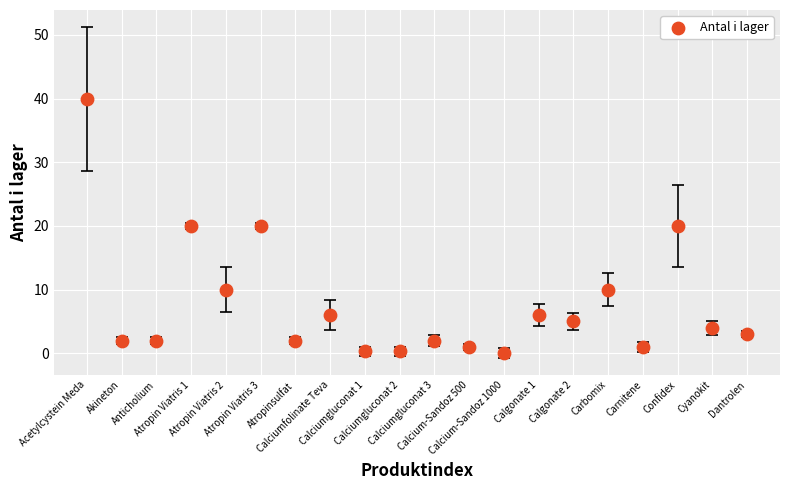

What is the range of Y values (max minus min)?

40.0